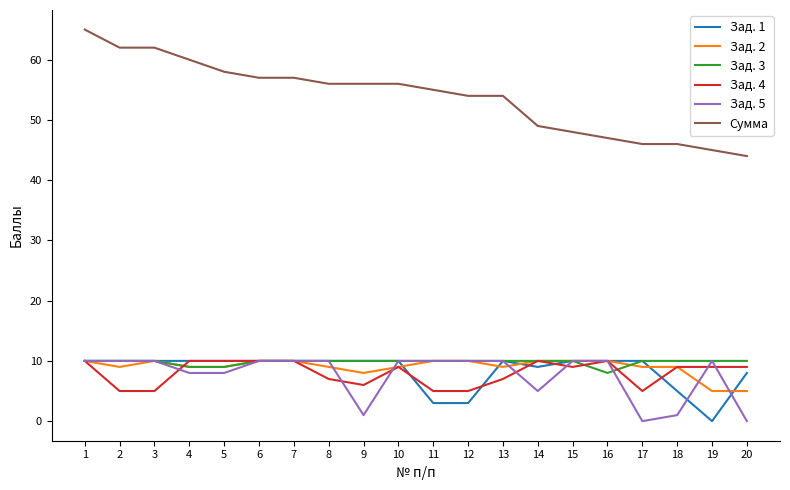

Where does the Зад. 2 series first go above 9?

1